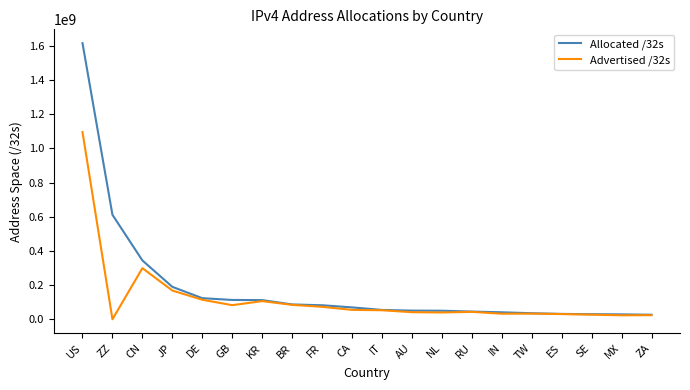

At which category does Advertised /32s reach its first local valley?

ZZ